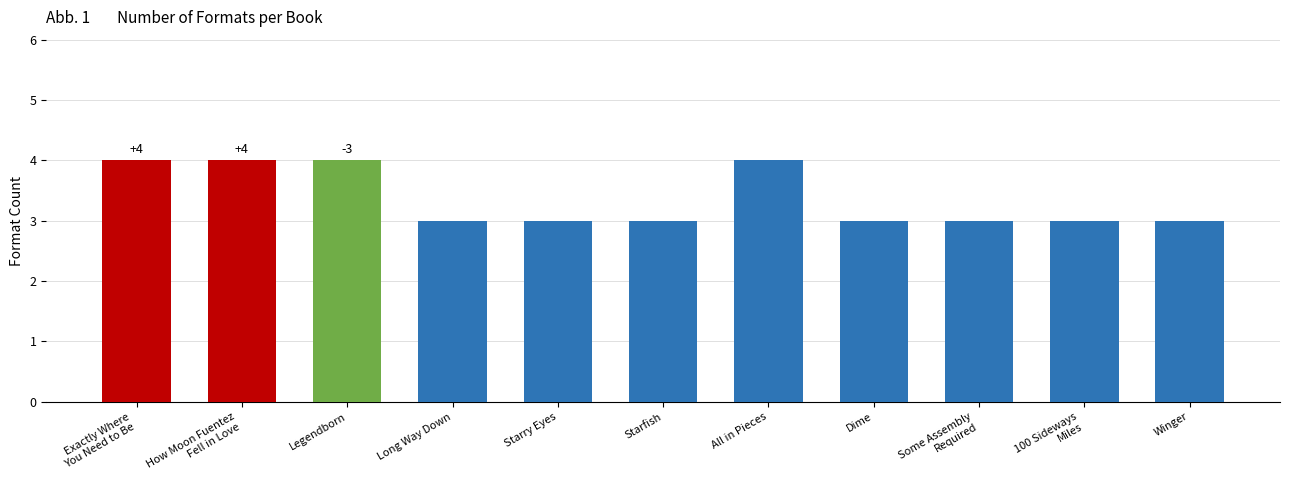

Count the values in the range 3 to 4.

11